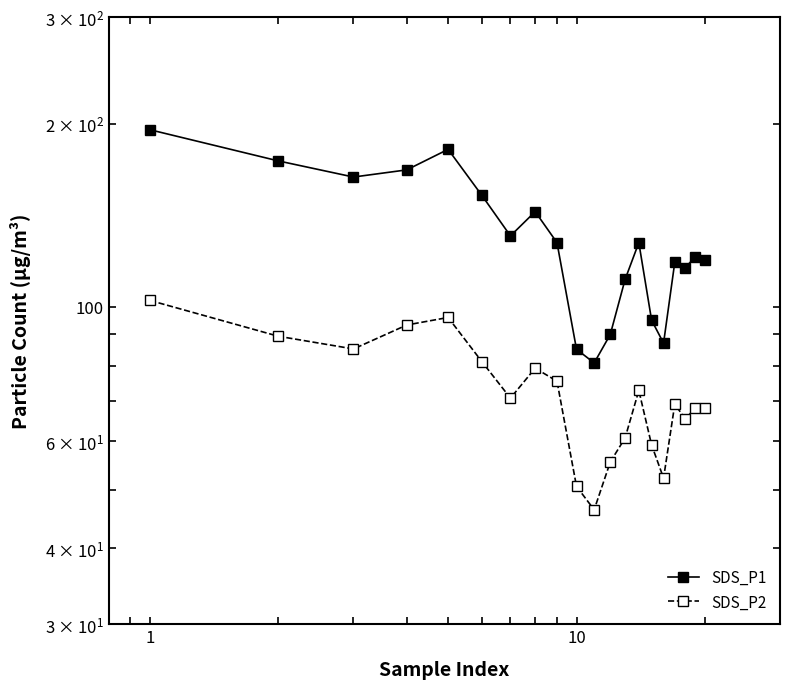

Which series has the largest range (max minus min)?

SDS_P1